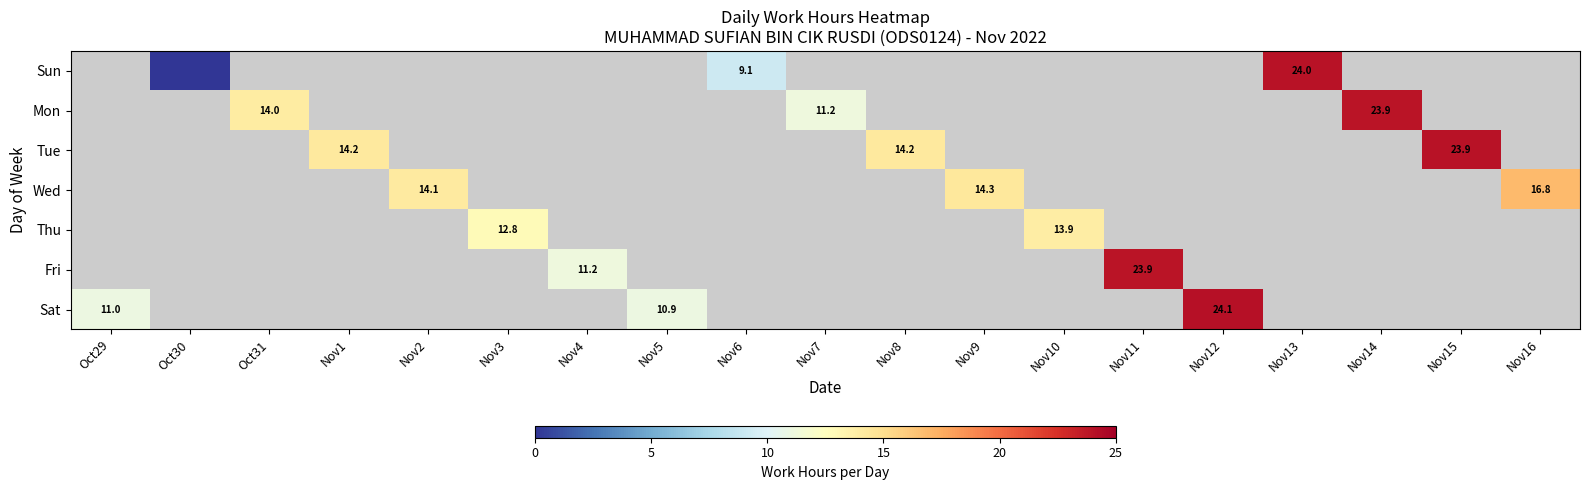

Is it true that Sun equals 8.9 at Nov13?

False